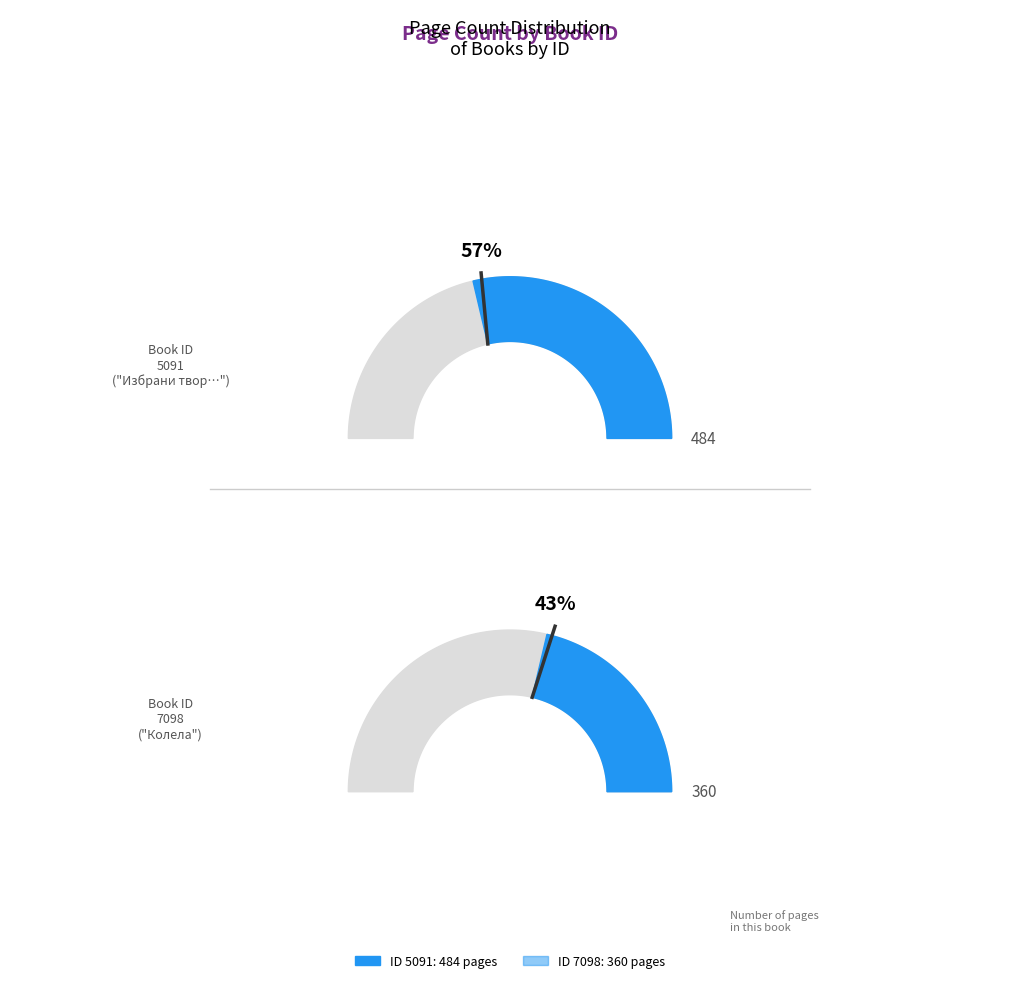

Does any single category account for the majority?

Yes